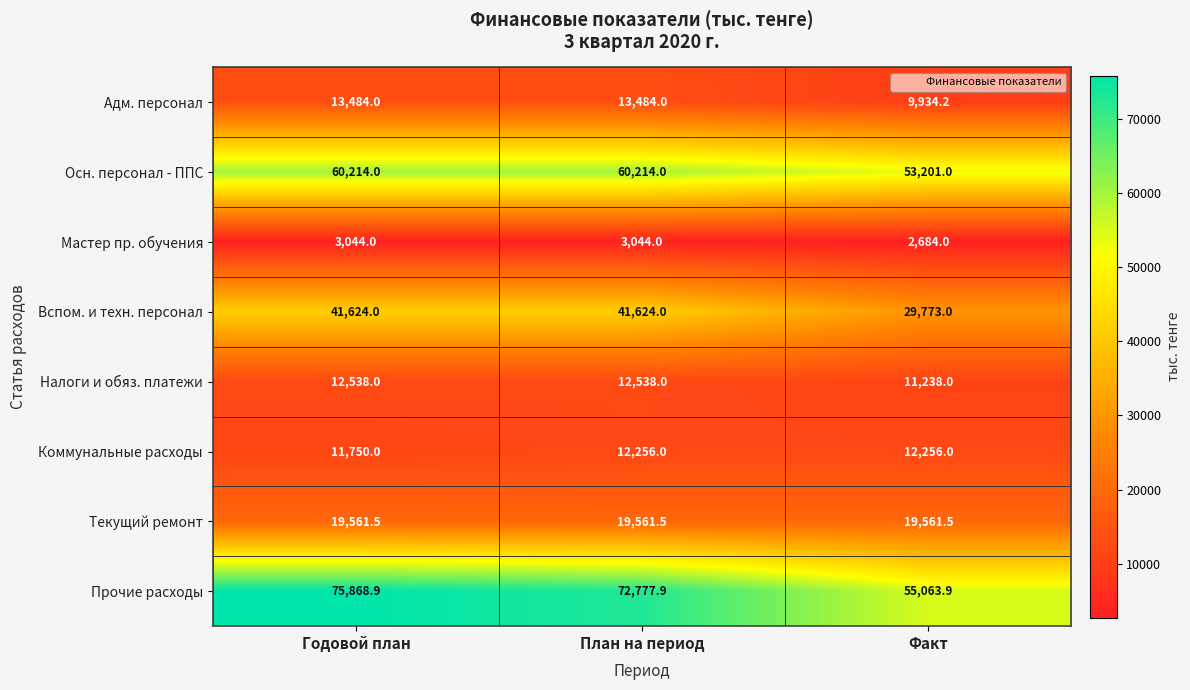

Which label corresponds to the smallest value in the chart?

Факт